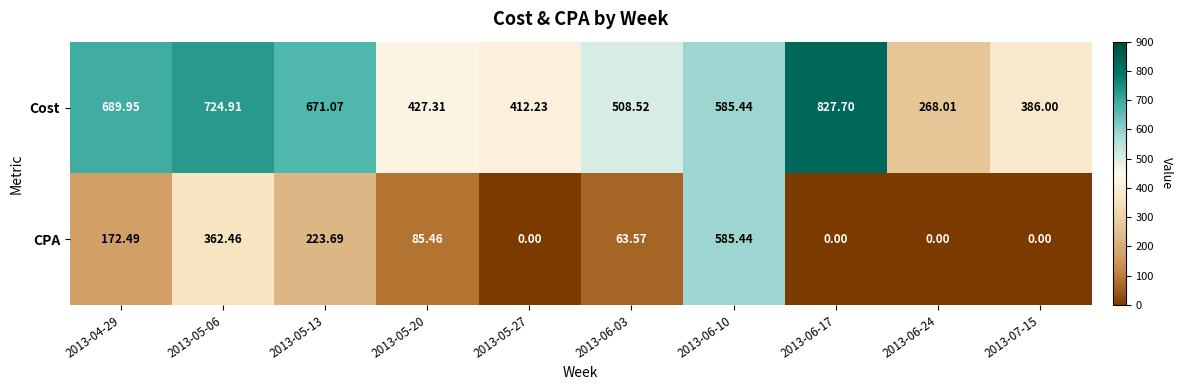

Which series has the largest range (max minus min)?

CPA